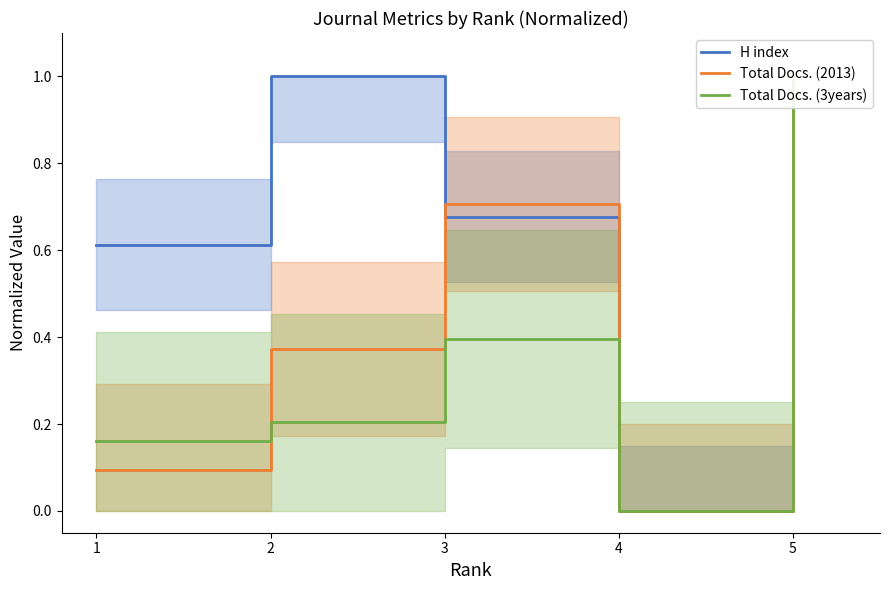

What is the value of the Total Docs. (3years) point at the 3rd from the left?

0.4